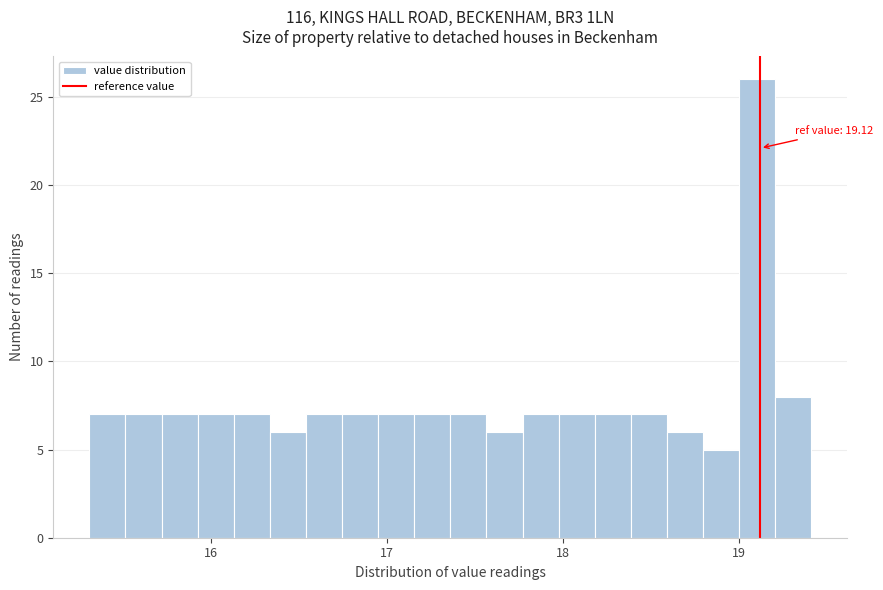

Read against the x-axis, roughly where is the centre of the tallest bar?

19.1